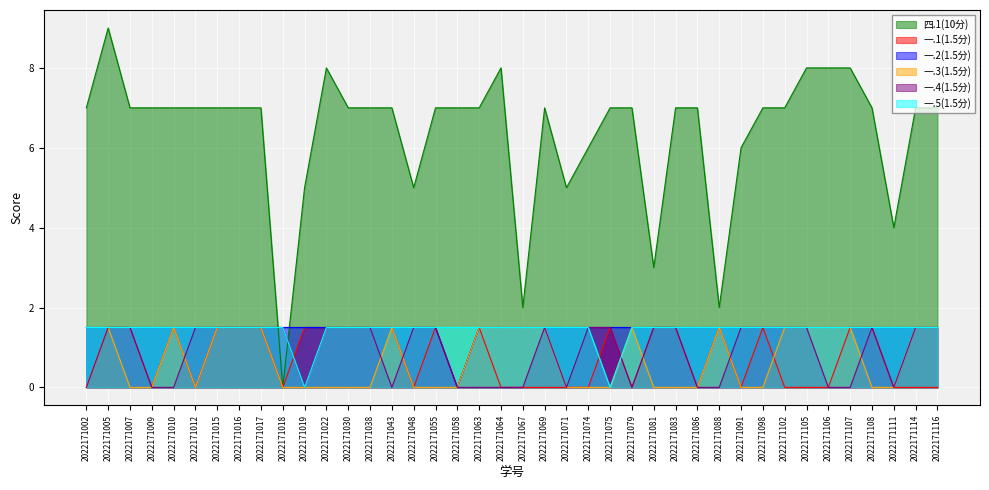

What is the approximate value of 一.1(1.5分) at 2022171083?

1.5